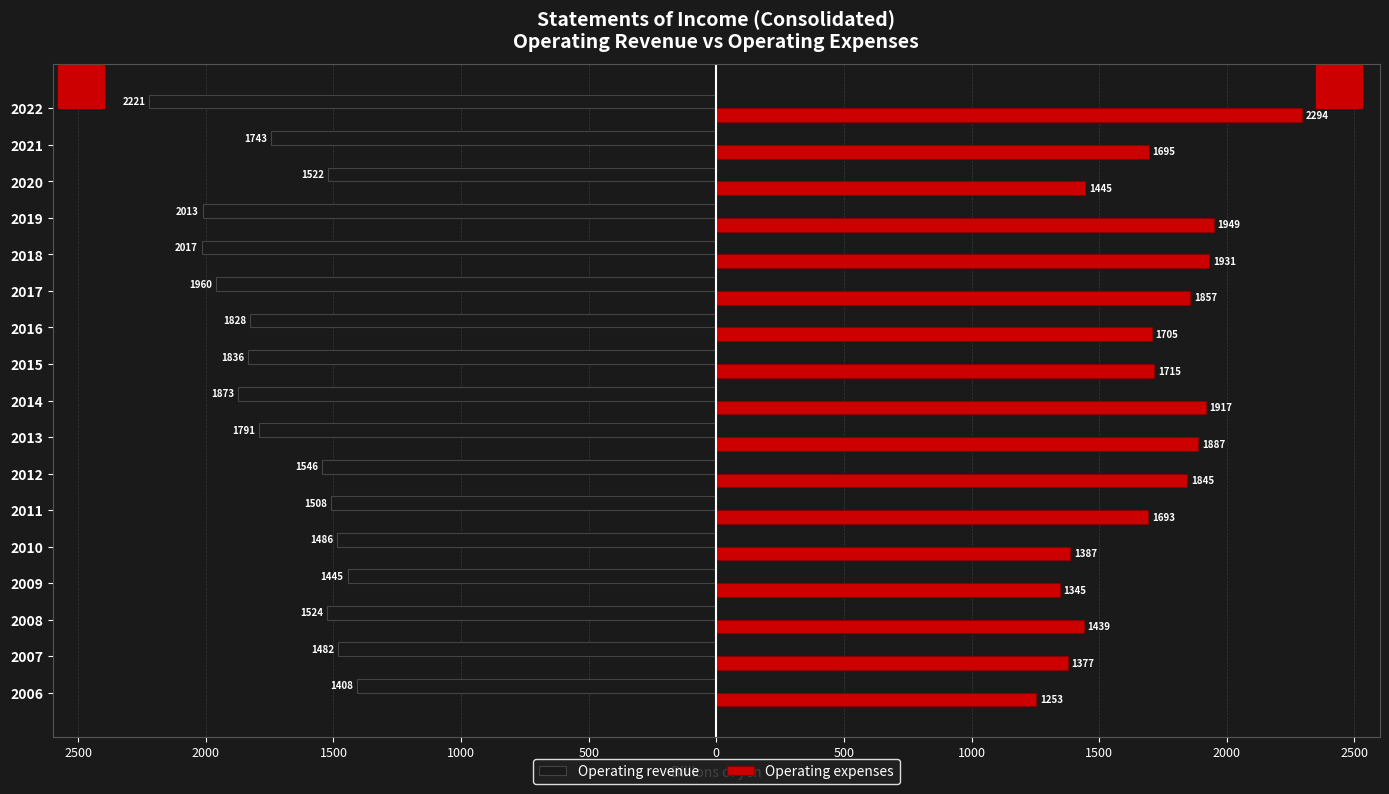

What are all the series names shown in the legend?

Operating revenue, Operating expenses